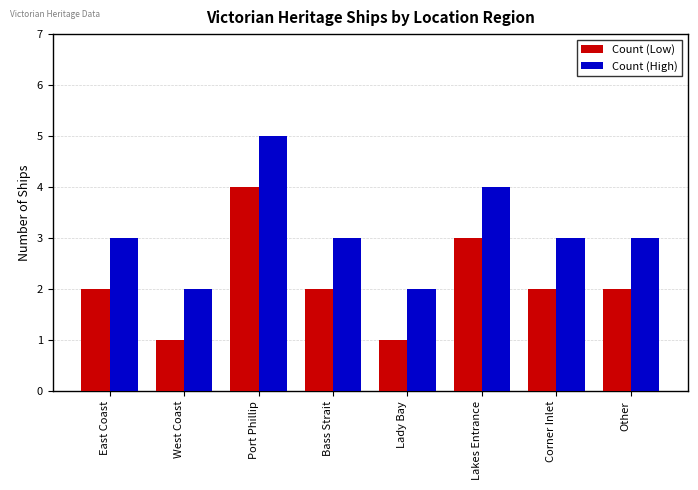

What is the label of the 1st bar from the right?

Other